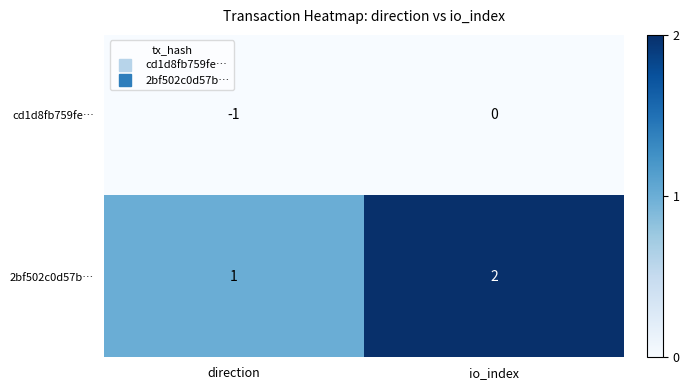

Is it true that 2bf502c0d57b… equals 1 at direction?

True